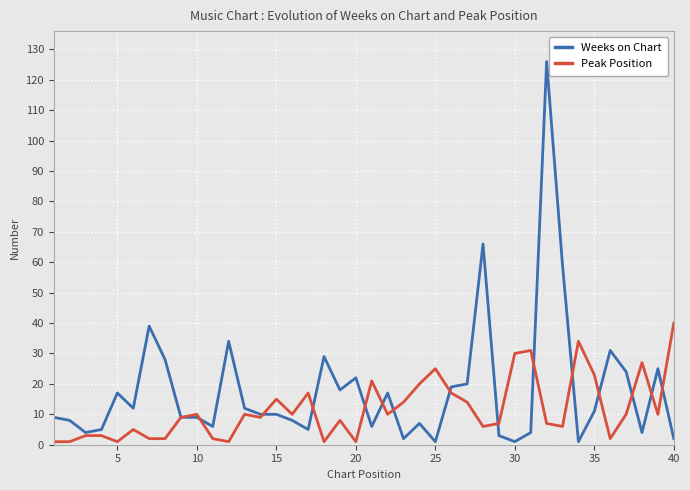

What is the greatest value displayed?

126